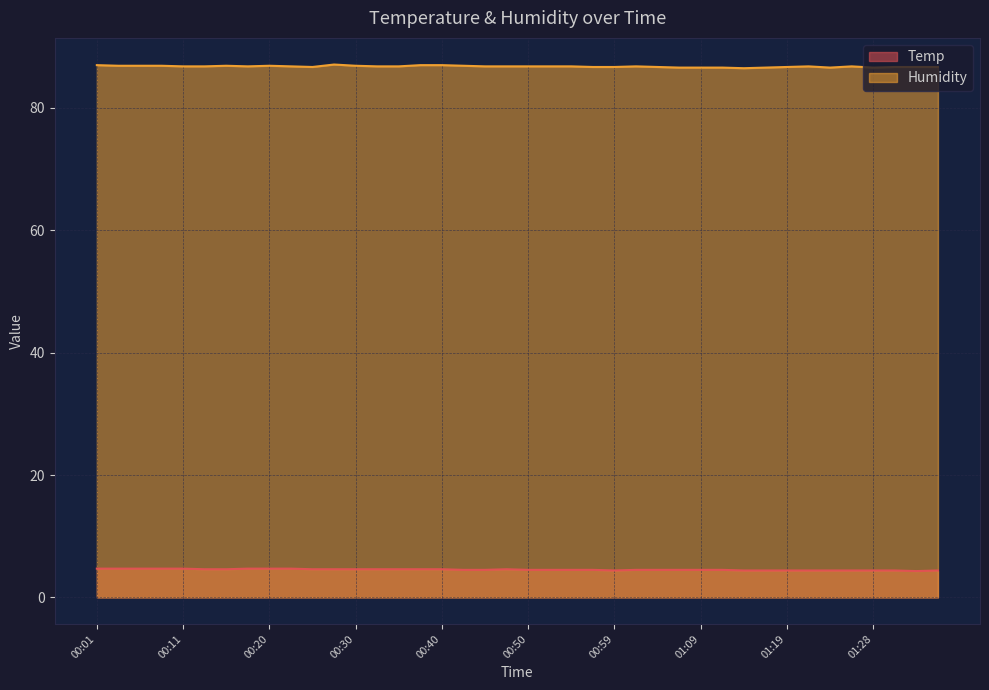

Which label corresponds to the smallest value in the chart?

01:33